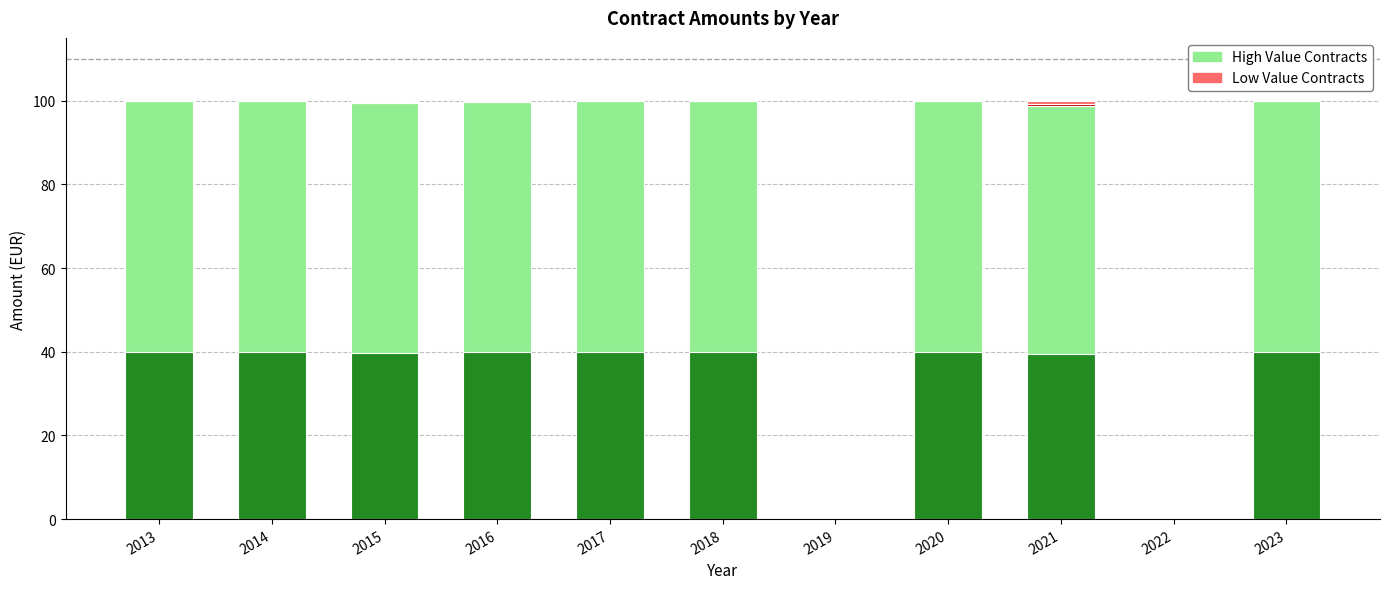

Is the value of High Value Contracts at 2016 greater than the value of Low Value Contracts at 2020?

Yes